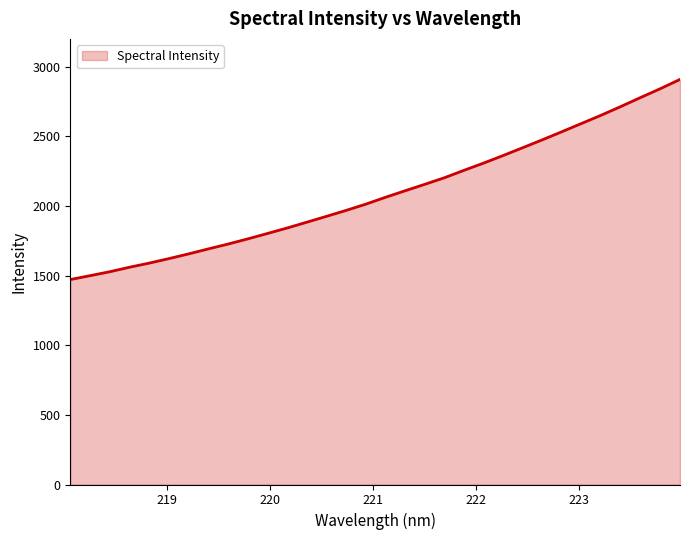

What is the greatest value displayed?

2909.5